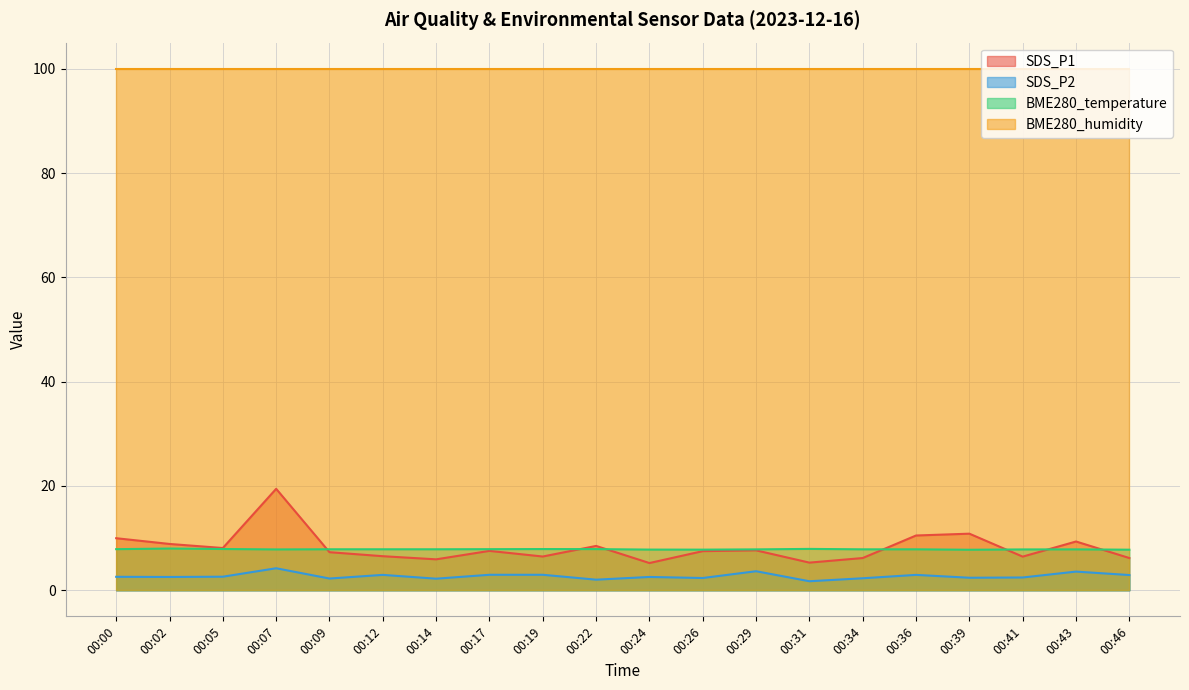

The value of BME280_temperature at 00:46 is 4.6. True or false?

False